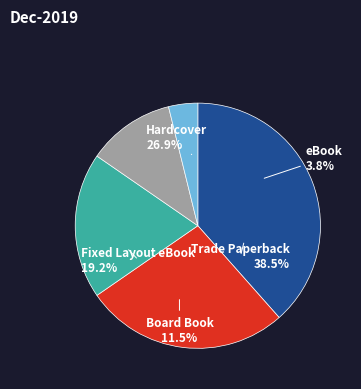

True or false: Trade Paperback accounts for 52% of the total.

False